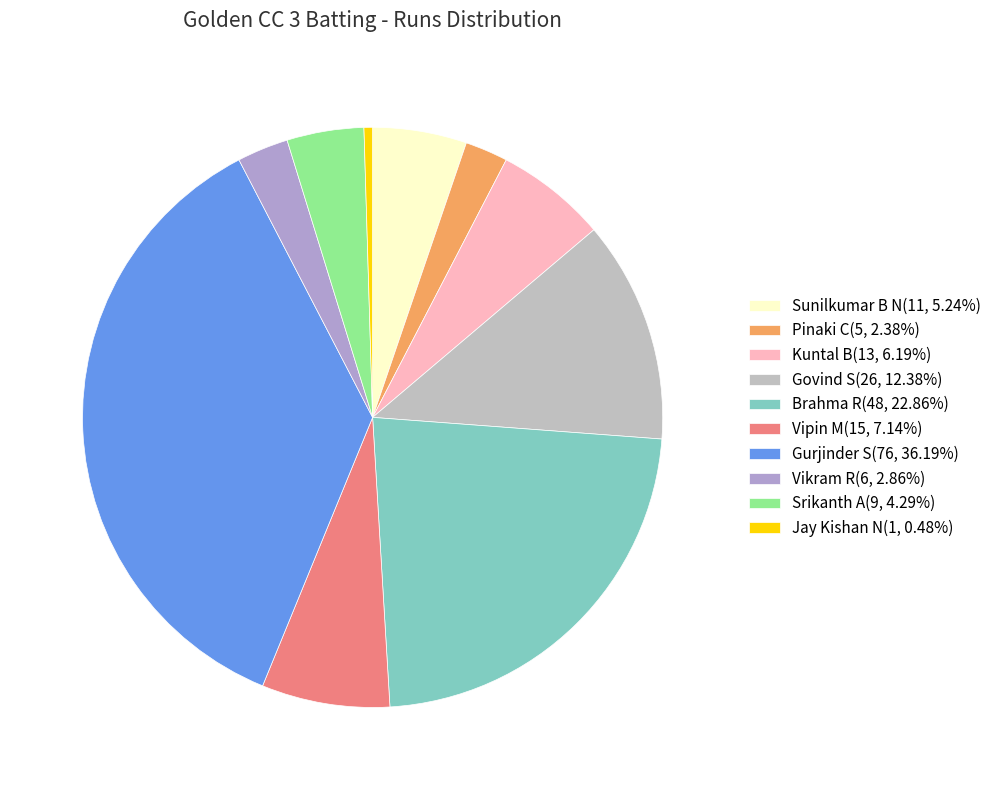

Count the number of slices in the pie.

10